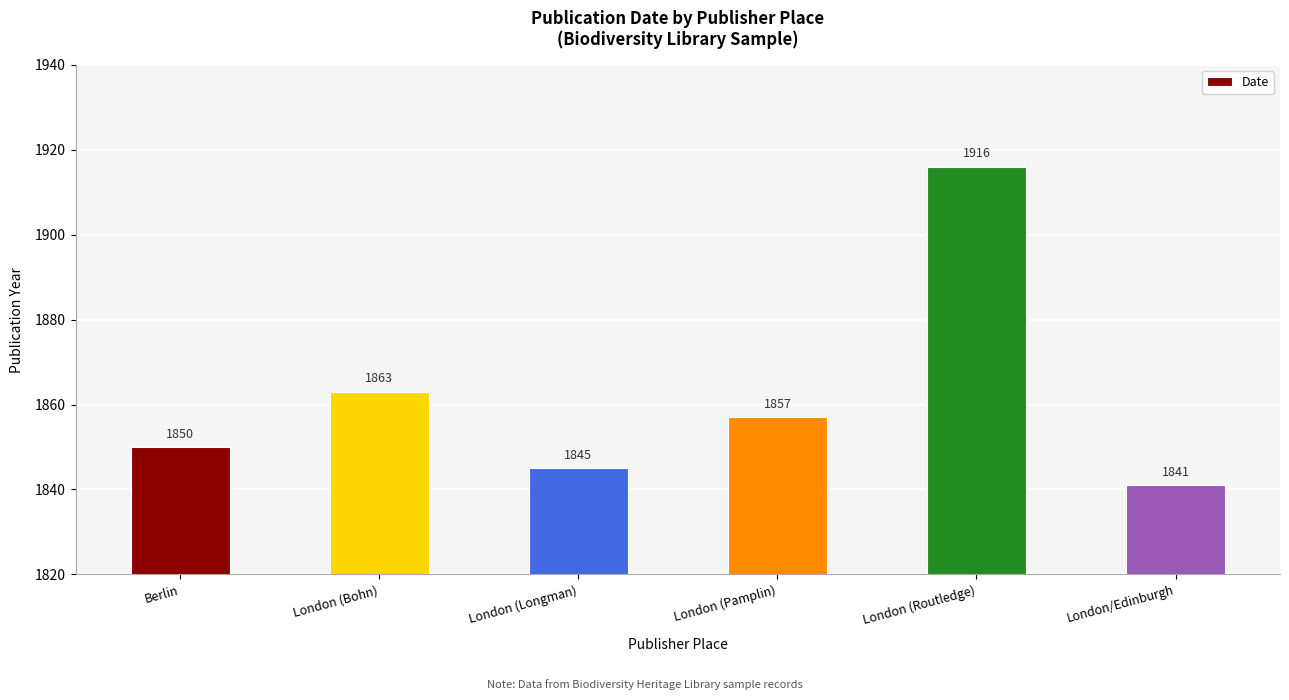

The value at London/Edinburgh is 1841. True or false?

True